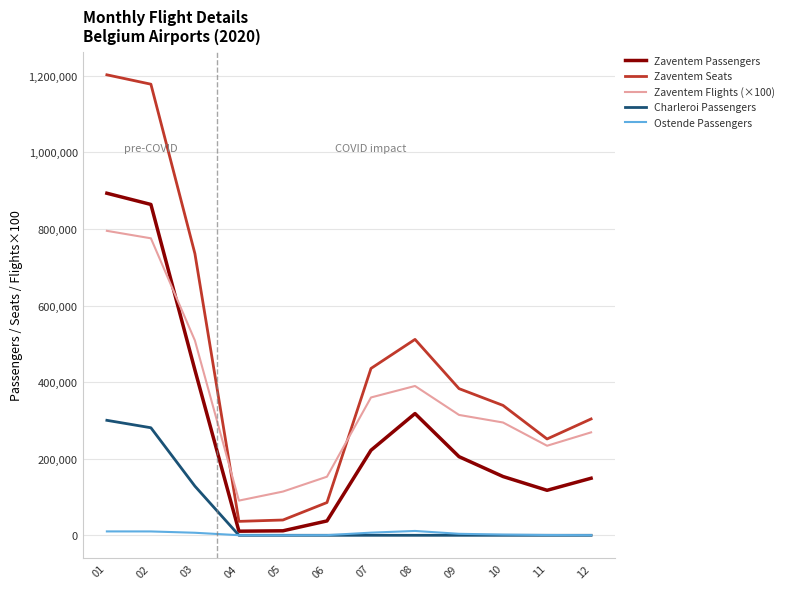

True or false: Ostende Passengers and Zaventem Flights (×100) cross at least once.

False